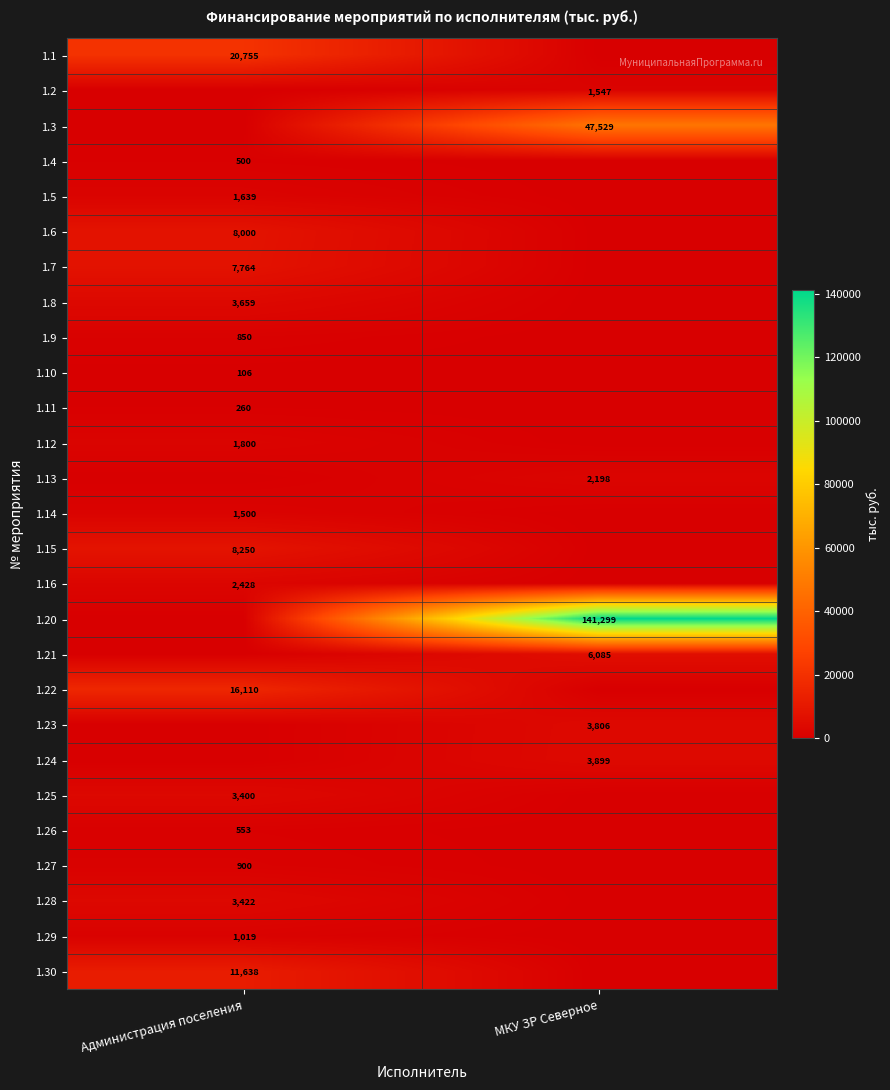

Is it true that 1.11 equals 260 at Администрация поселения?

True